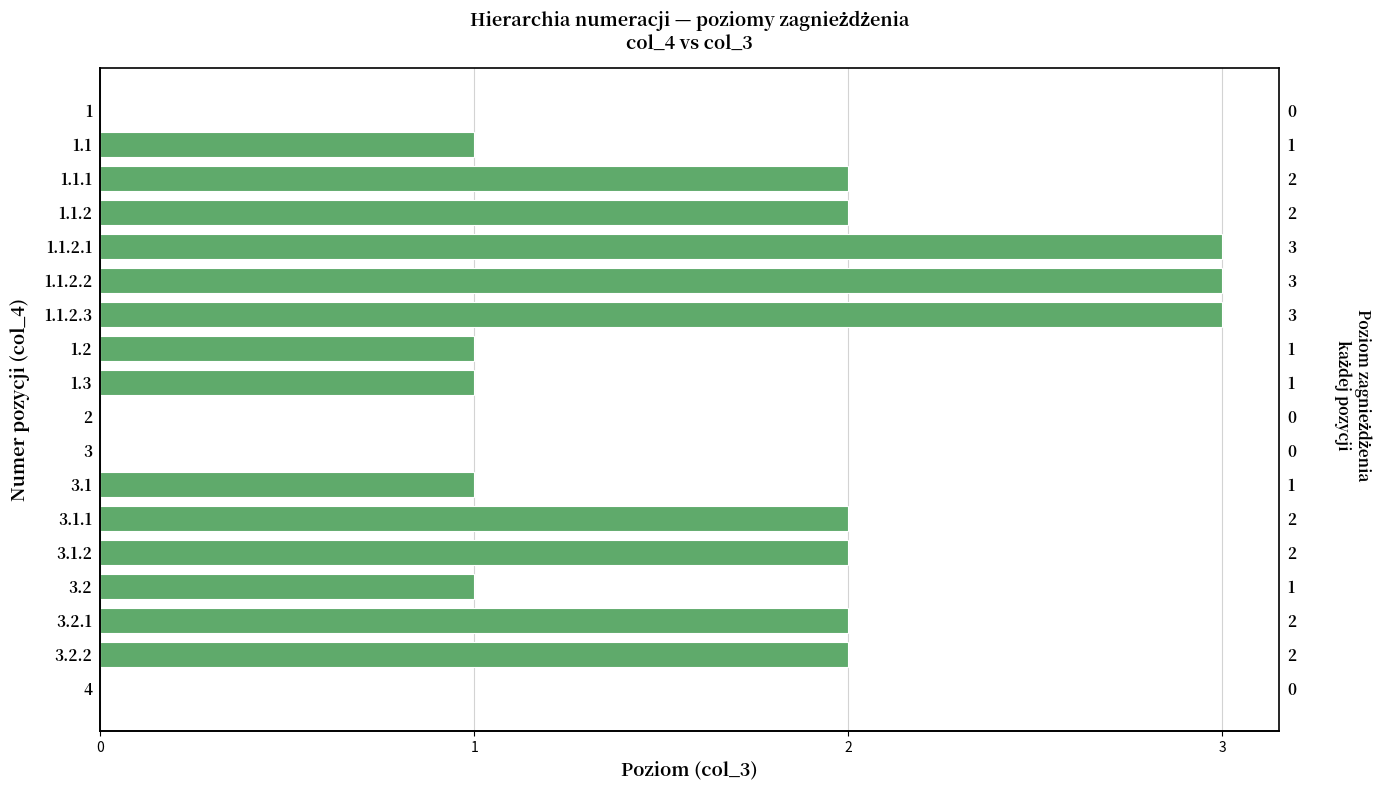

How many distinct data groups are displayed?

1